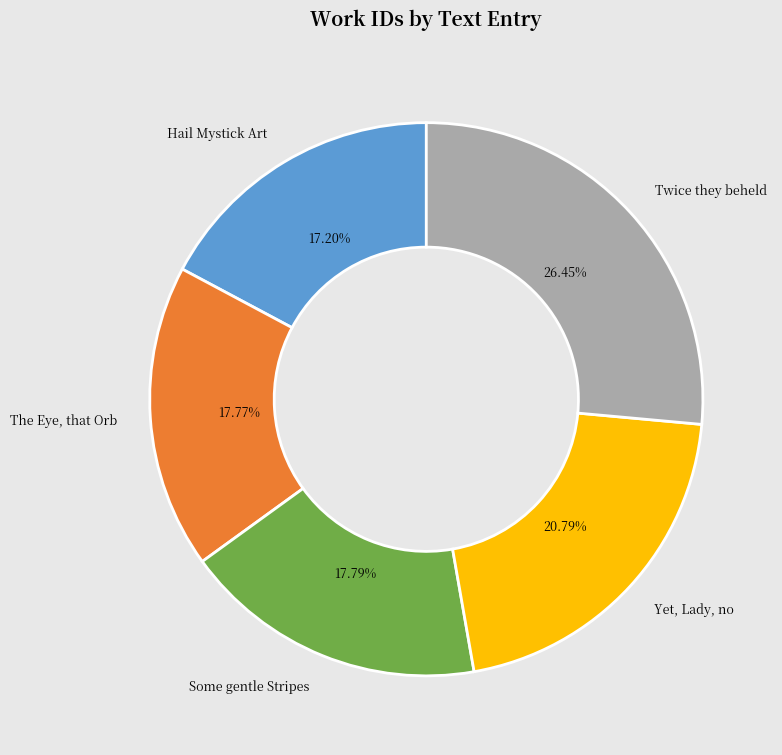

Count the number of slices in the pie.

5